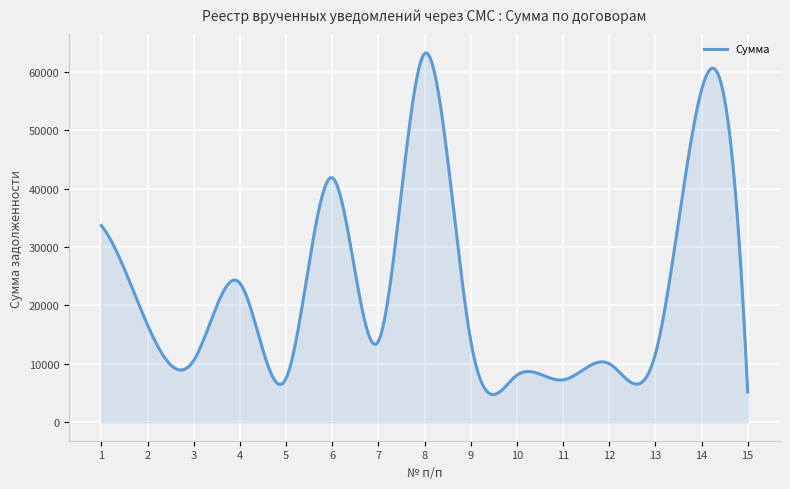

What is the greatest value displayed?

63273.4